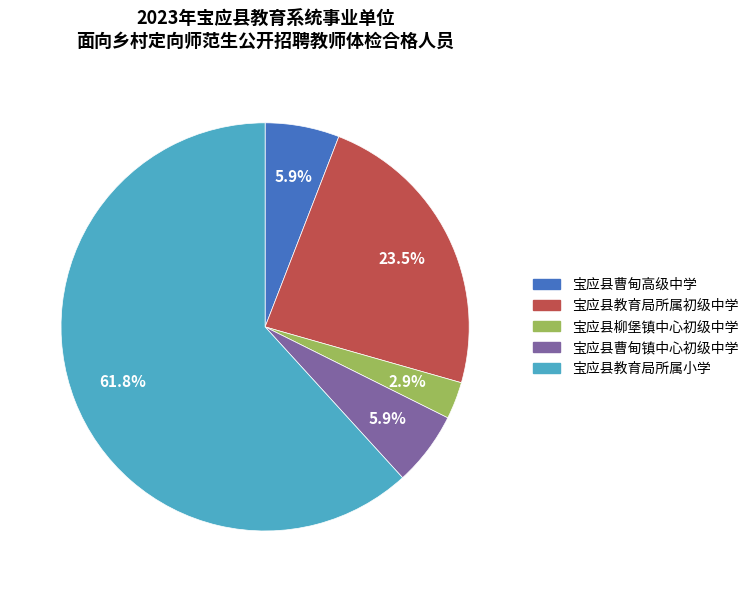

To the nearest percent, what portion does 宝应县教育局所属小学 represent?

62%